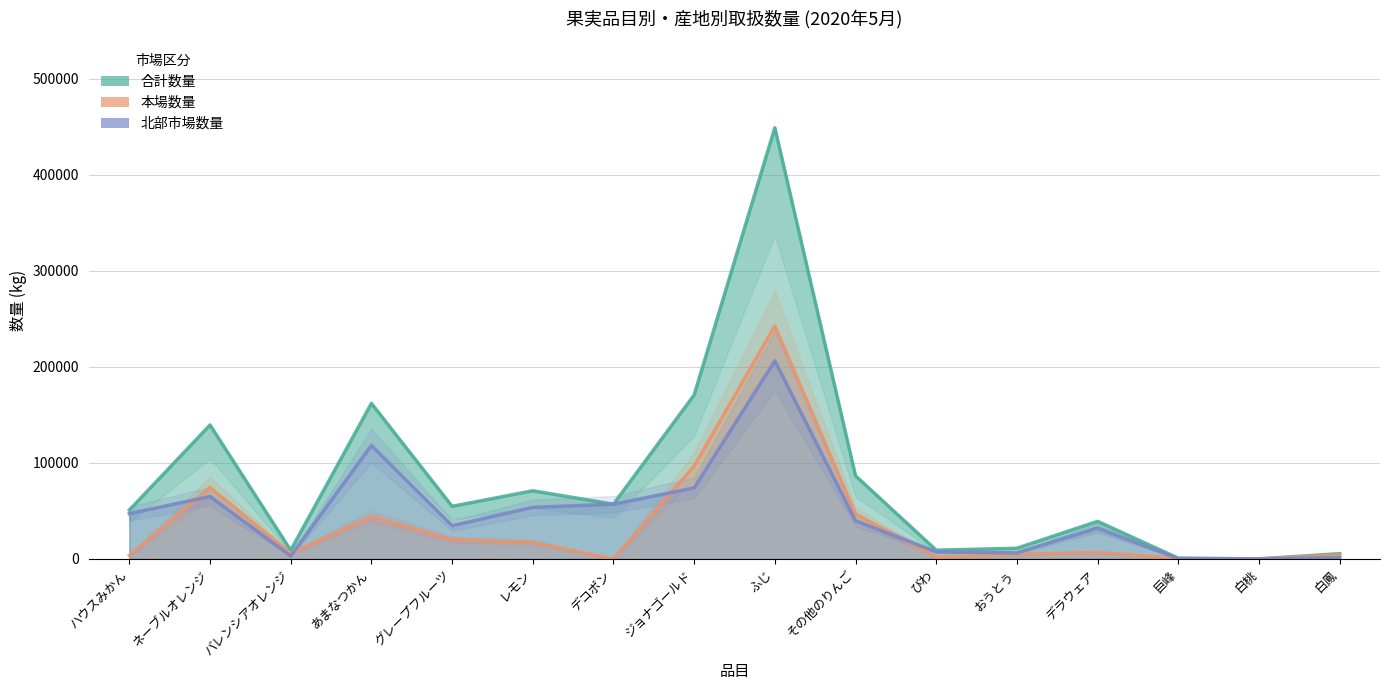

The 北部市場数量 series shows 5601 at バレンシアオレンジ. True or false?

False